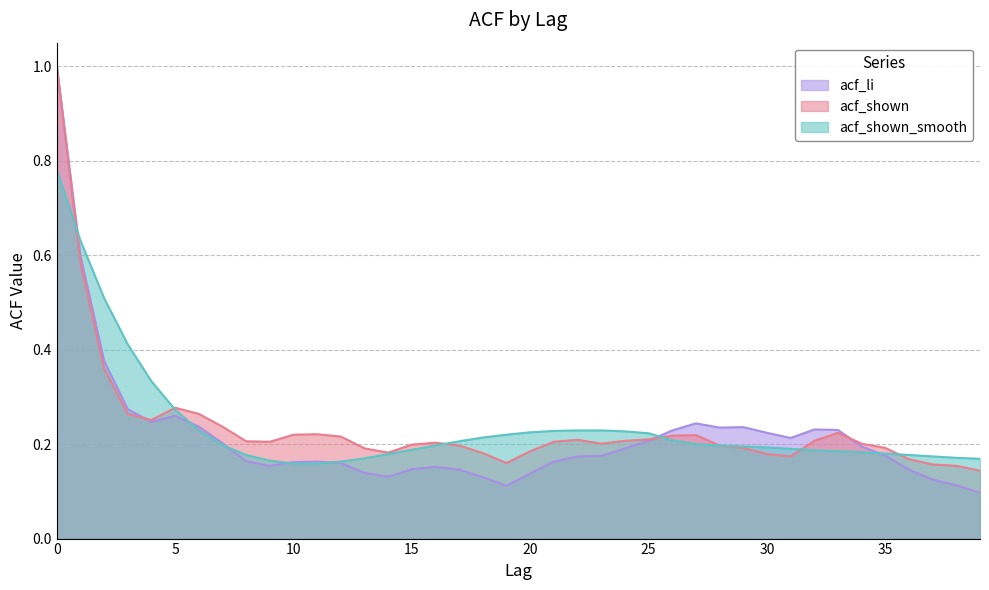

Rank the series at 38 from highest to lowest value.

acf_shown_smooth, acf_shown, acf_li